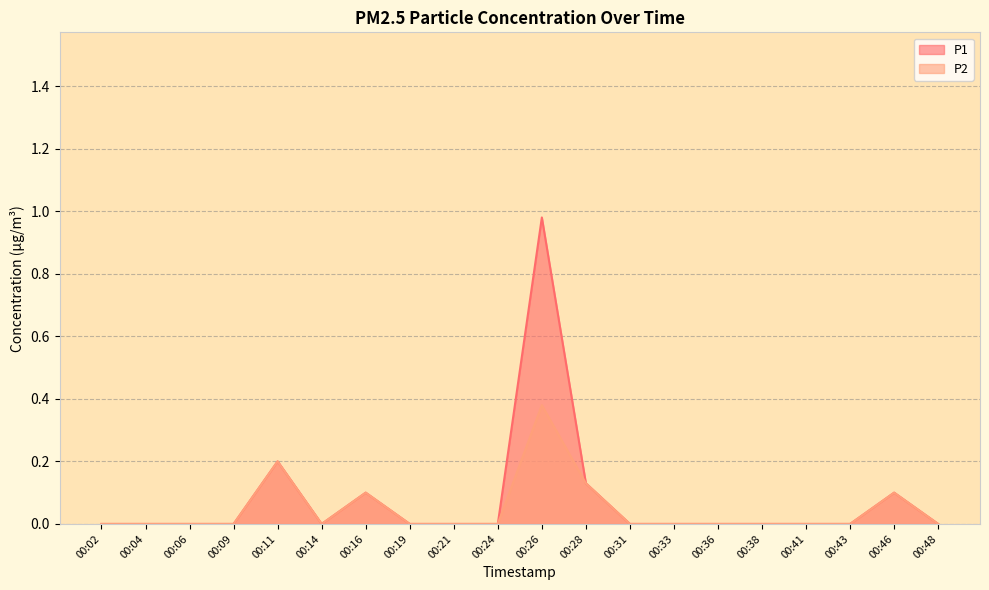

List the labels in order of P2 value, smallest first.

00:02, 00:04, 00:06, 00:09, 00:14, 00:19, 00:21, 00:24, 00:31, 00:33, 00:36, 00:38, 00:41, 00:43, 00:48, 00:16, 00:46, 00:28, 00:11, 00:26